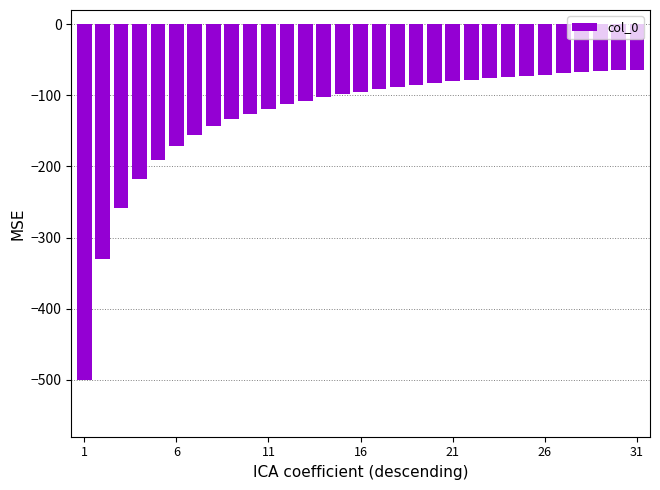

What is the minimum value shown in the chart?

-500.0